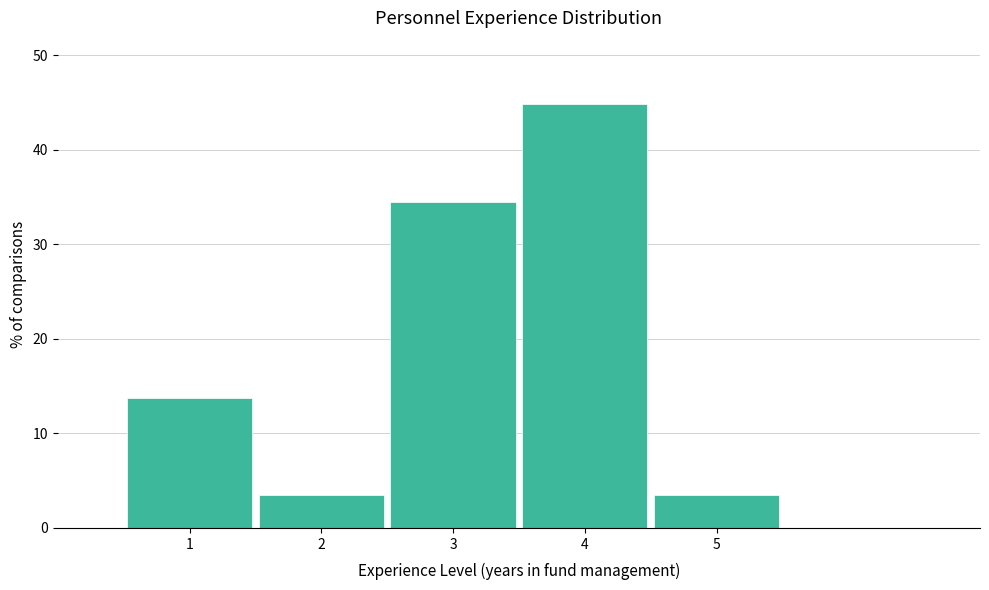

Reading left to right, list every bar in this chart as the range it spans on the x-axis followed by its height. The values are not printed on the chart, so give them approximately, as read against the axis.

0.5 to 1.5: 14
1.5 to 2.5: 3
2.5 to 3.5: 34
3.5 to 4.5: 45
4.5 to 5.5: 3